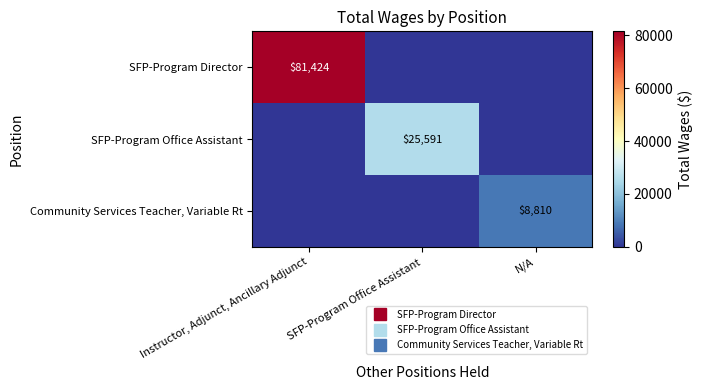

True or false: Community Services Teacher, Variable Rt has a value of -4903 at Instructor, Adjunct, Ancillary Adjunct.

False